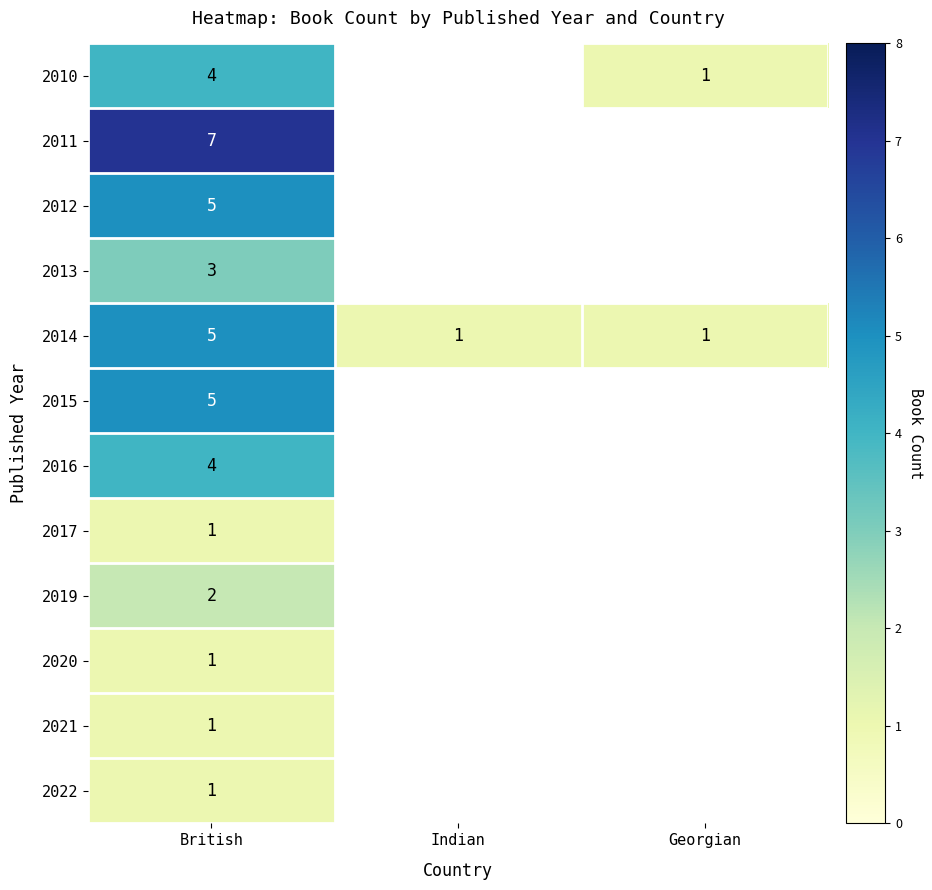

True or false: 2010 has a value of 1 at Georgian.

True